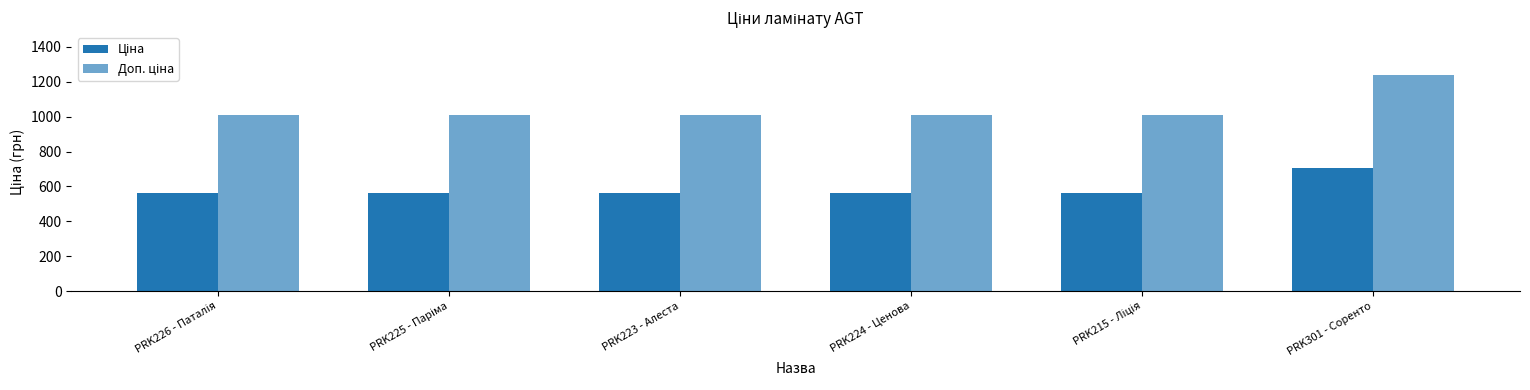

What is the smallest value displayed?

559.9